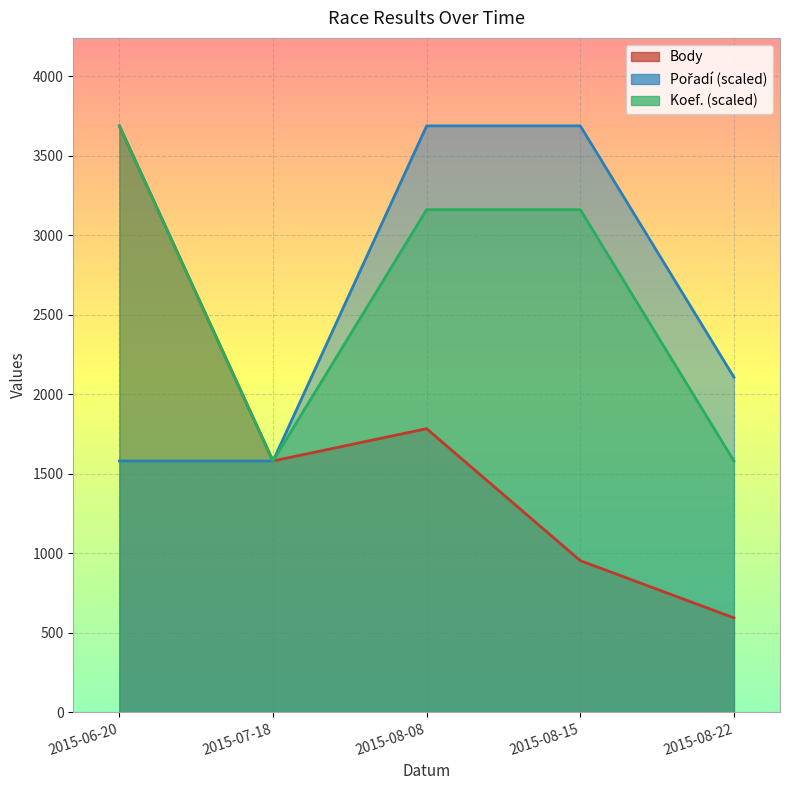

What is the label of the 3rd point from the left?

2015-08-08